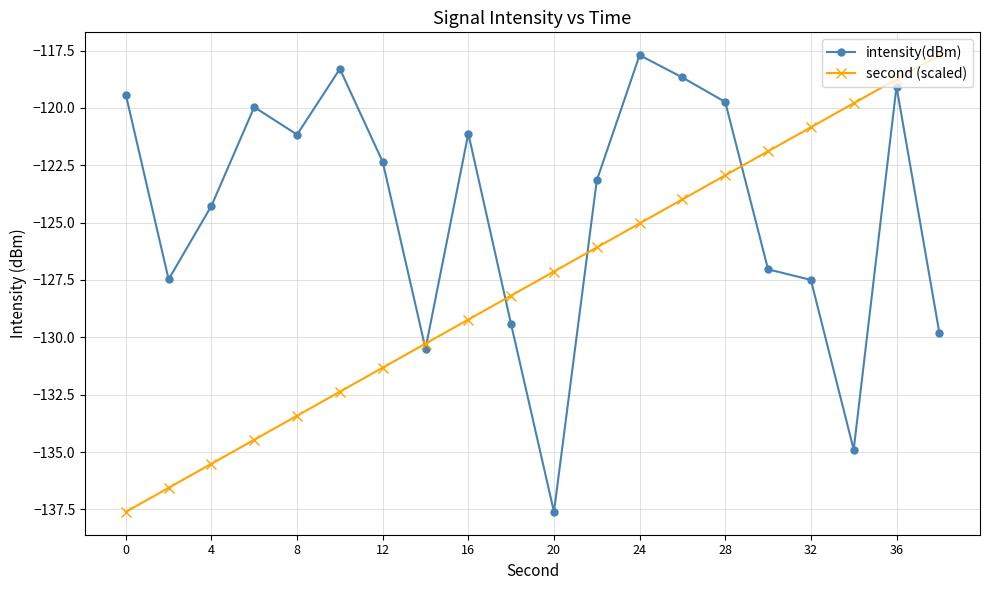

Which series has the largest total across all categories?

intensity(dBm)